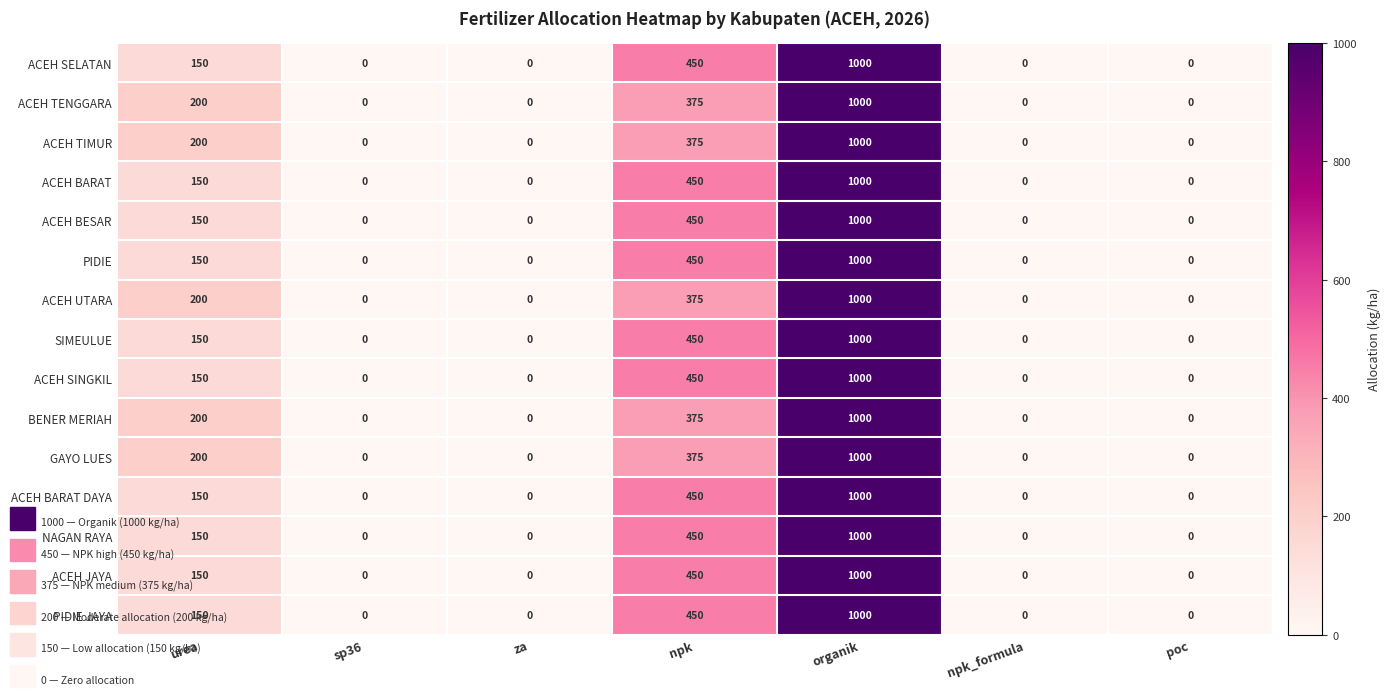

Count the number of data series in this chart.

15